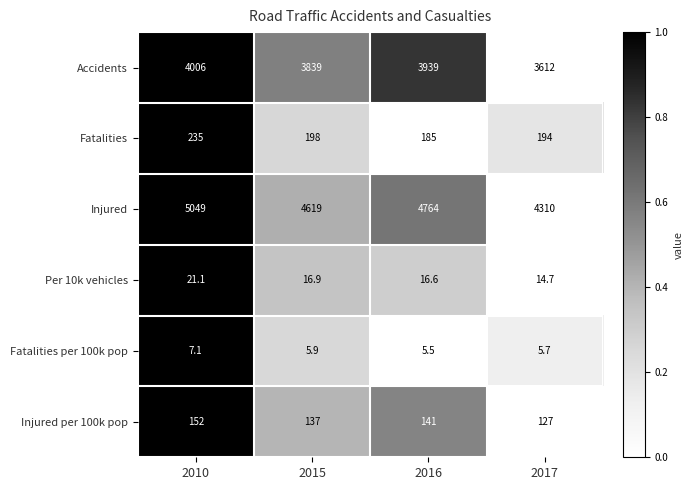

What is the average value of the Accidents series?

3849.0